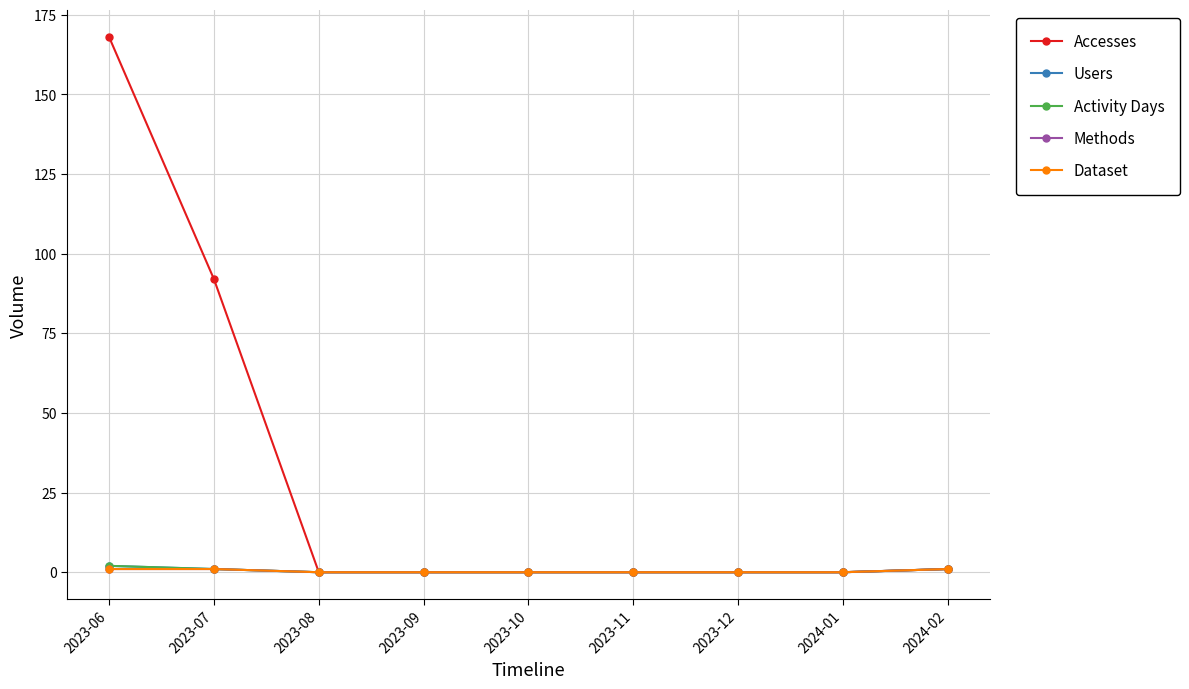

True or false: Accesses has a value of -77 at 2023-09.

False